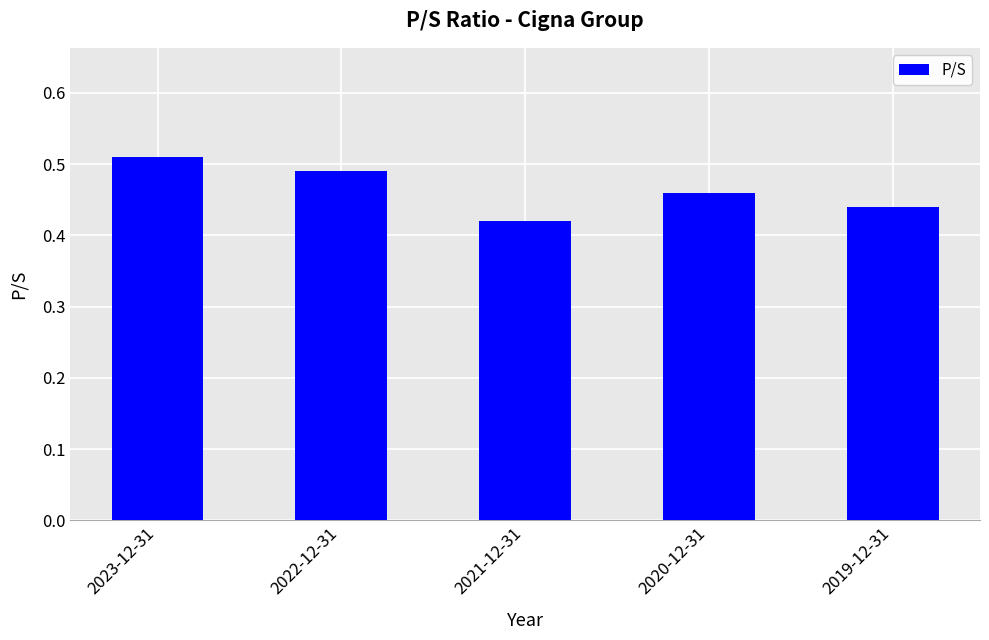

Does the chart contain stacked bars?

No